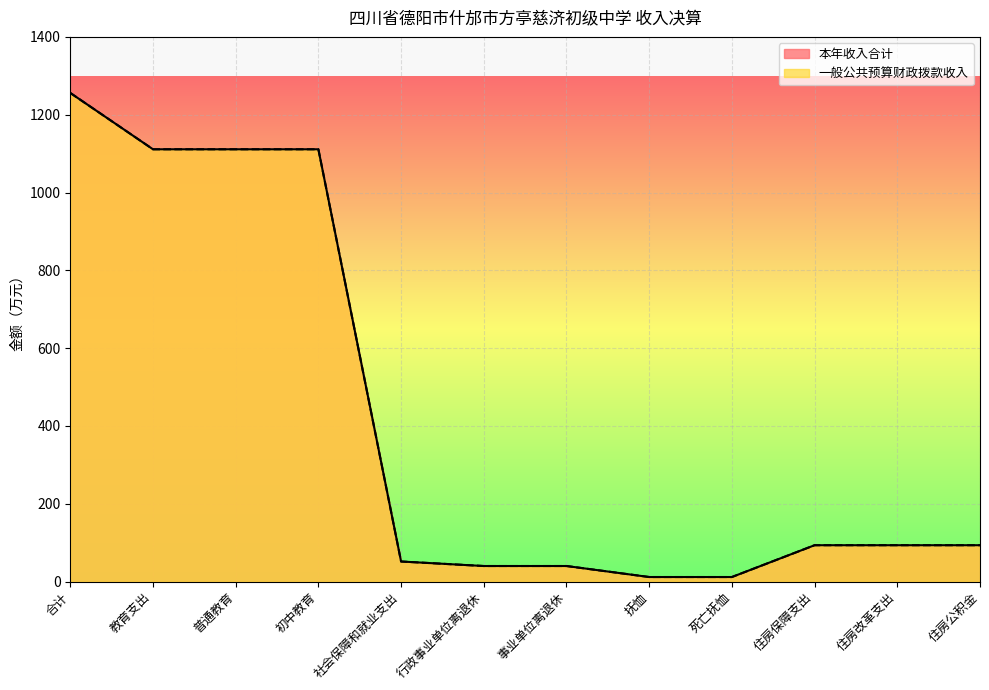

What is the average value of the 本年收入合计 series?

418.6